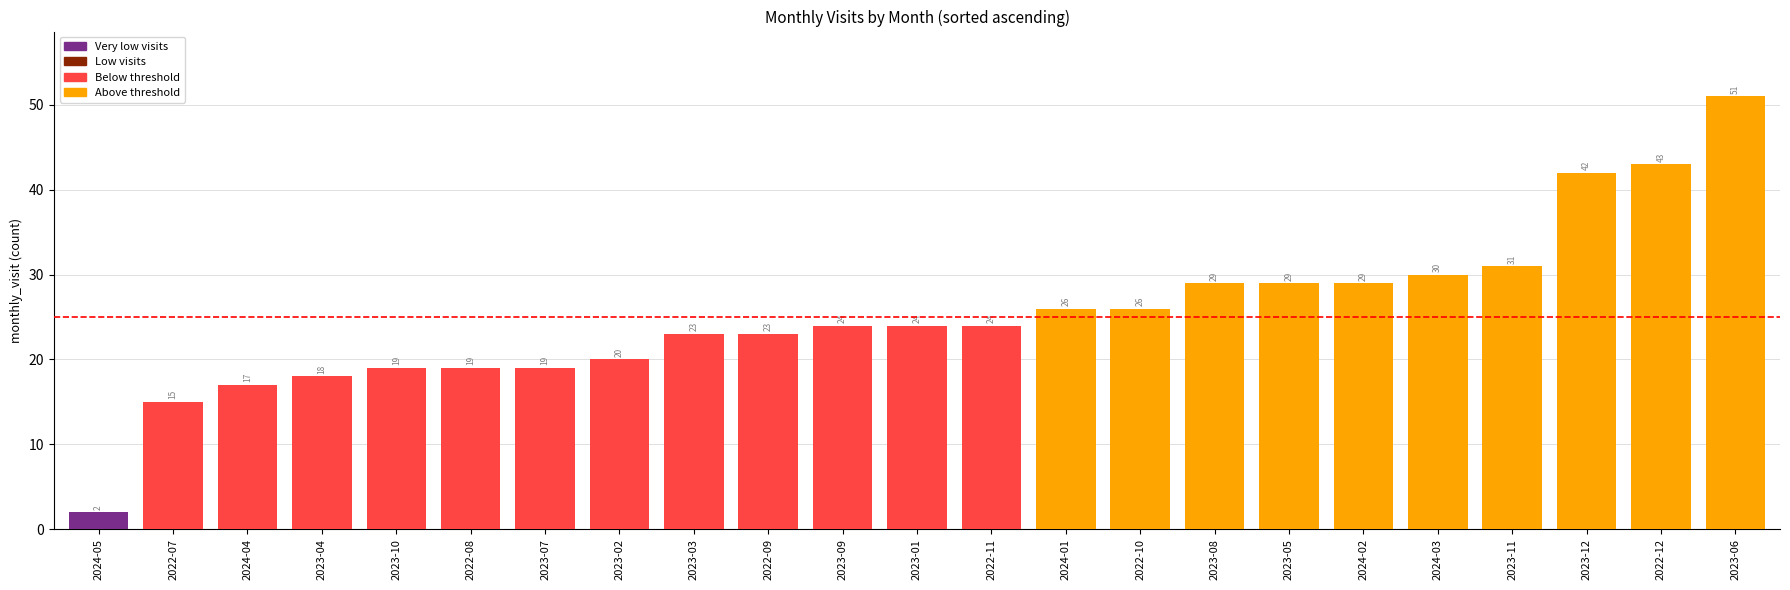

What is the maximum value shown in the chart?

51